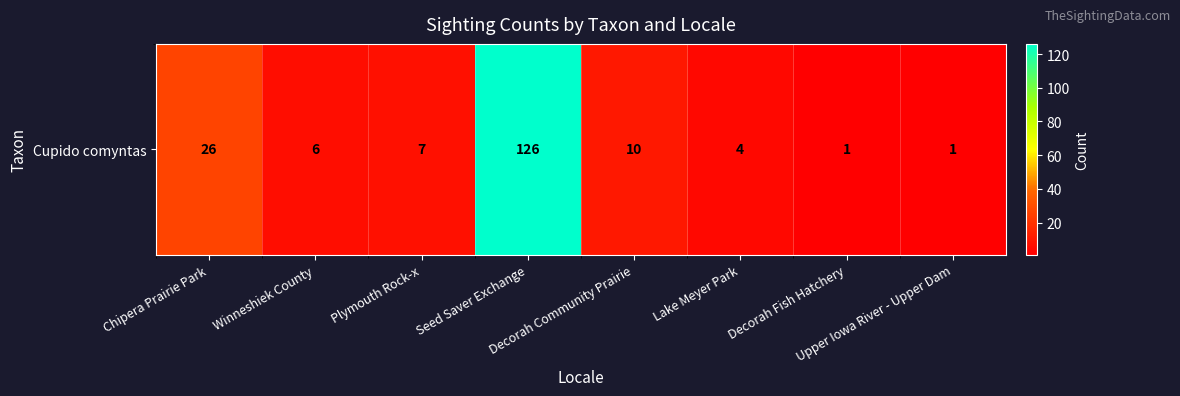

What is the maximum value shown in the chart?

126